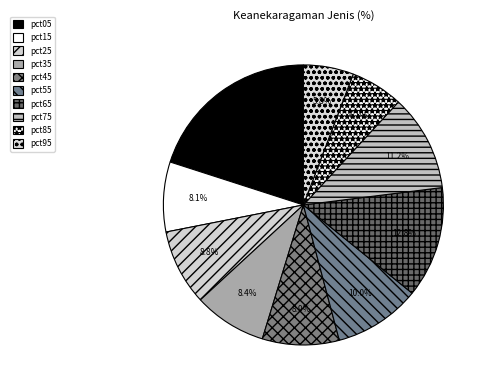

Is there any slice that represents more than half of the pie?

No